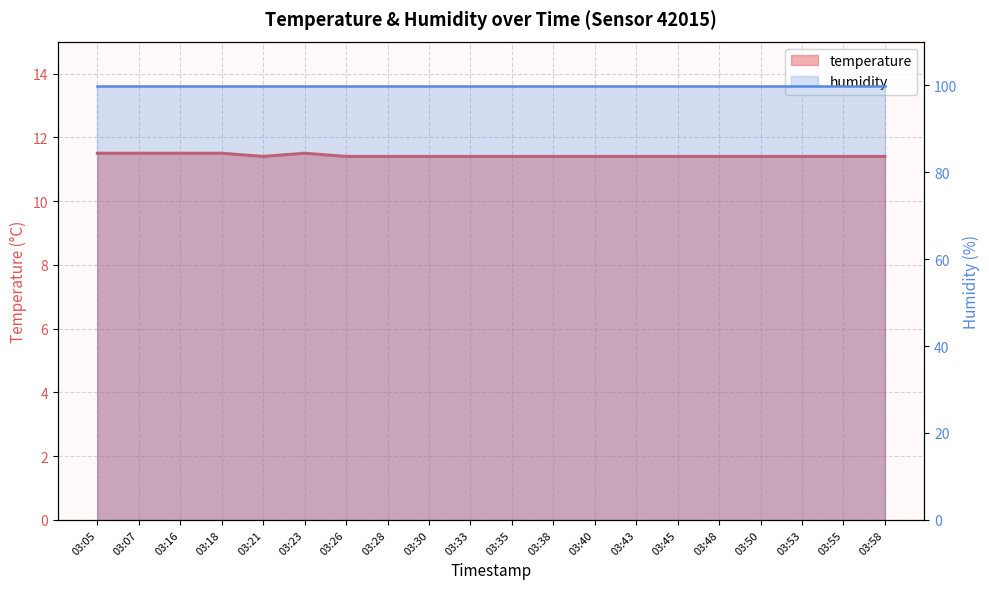

Reading right to left, extract all data points from this chart.

11.4	11.4	11.4	11.4	11.4	11.4	11.4	11.4	11.4	11.4	11.4	11.4	11.4	11.4	11.5	11.4	11.5	11.5	11.5	11.5